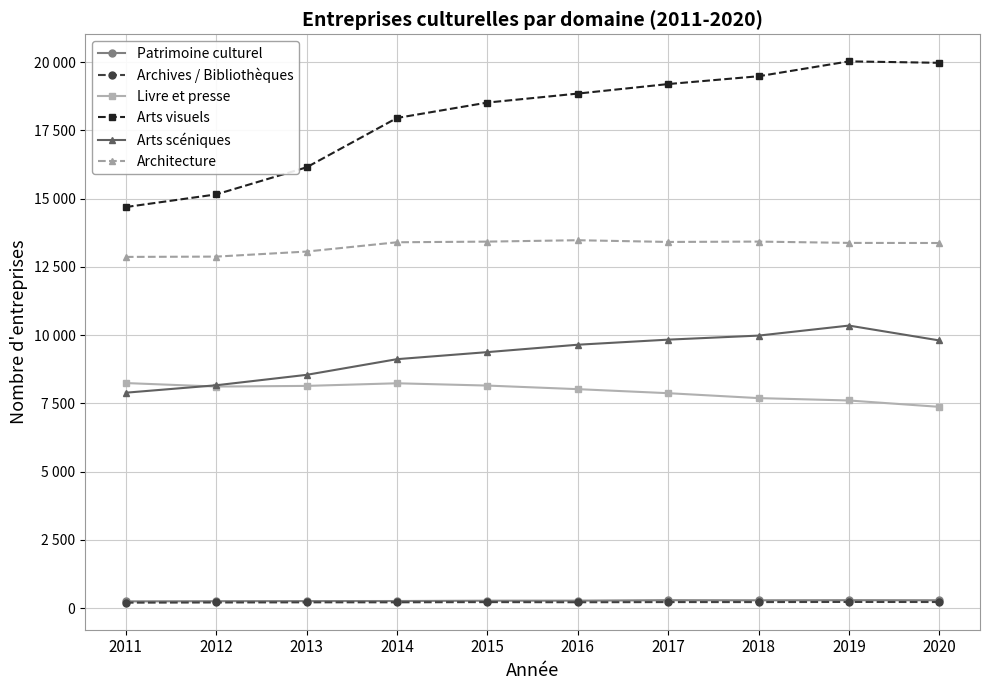

True or false: Archives / Bibliothèques and Architecture intersect in this chart.

False